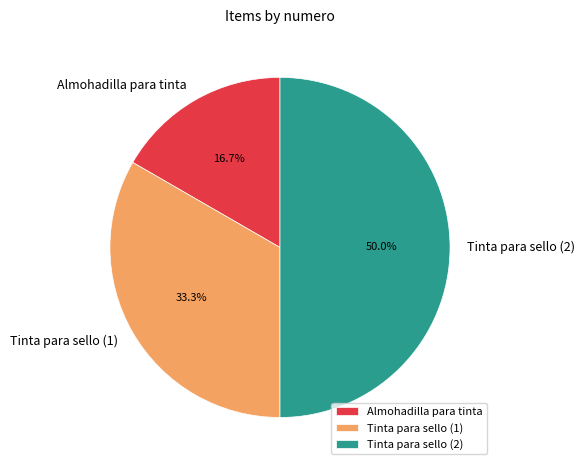

Combined, do Tinta para sello (2) and Almohadilla para tinta account for over 50%?

Yes